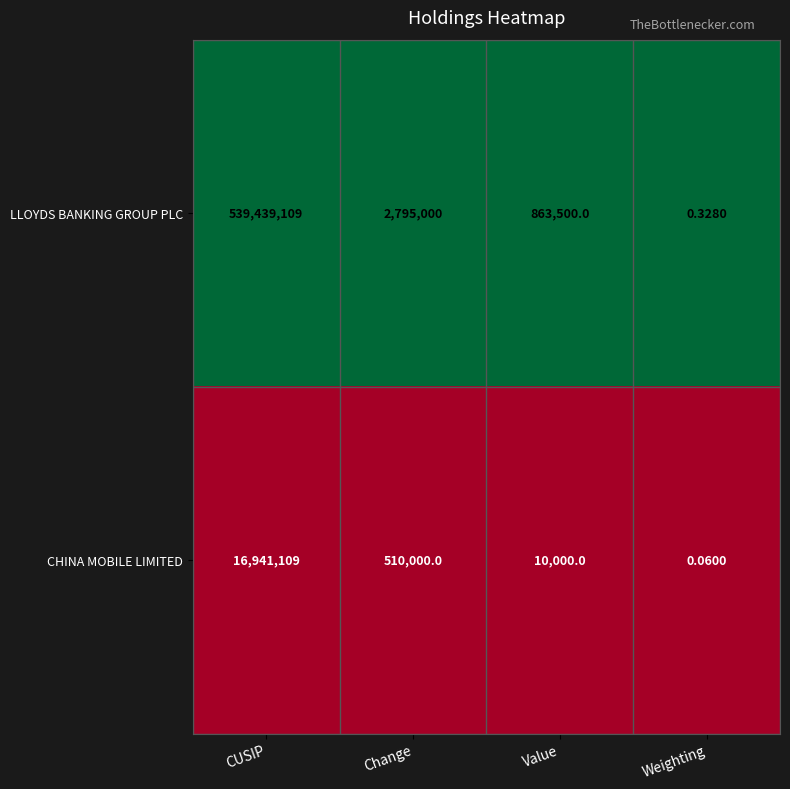

Count the number of data series in this chart.

2